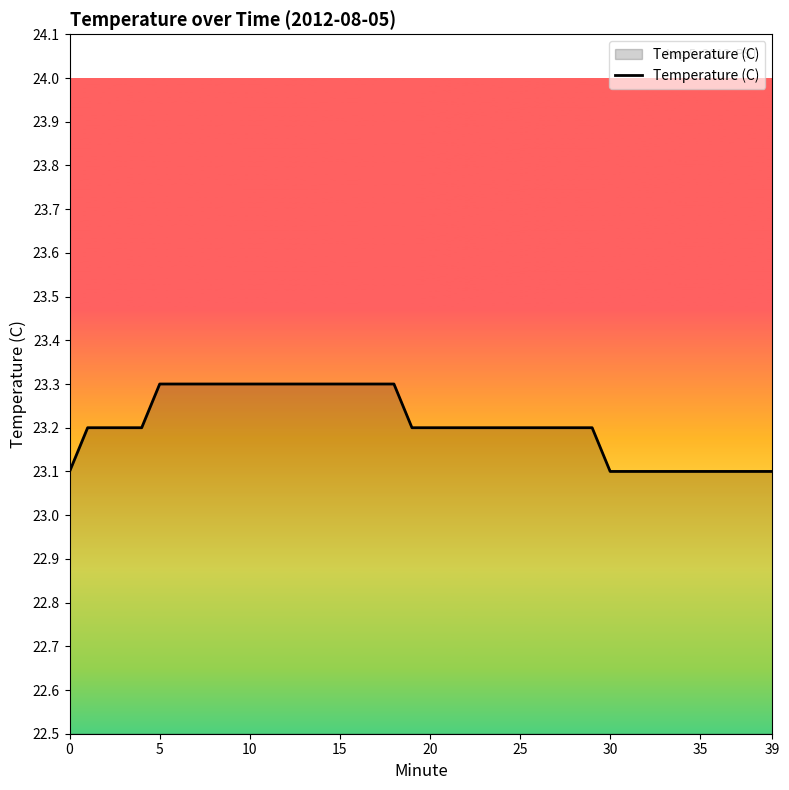

What is the minimum value shown in the chart?

23.1